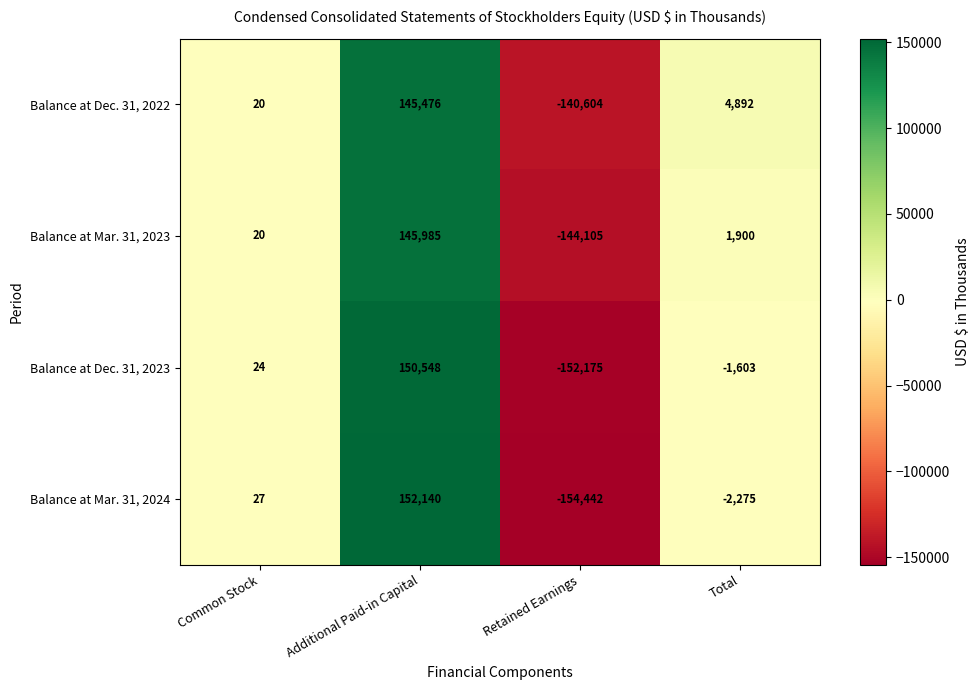

Read the Balance at Mar. 31, 2023 value at Additional Paid-in Capital, to the nearest 50.

146000